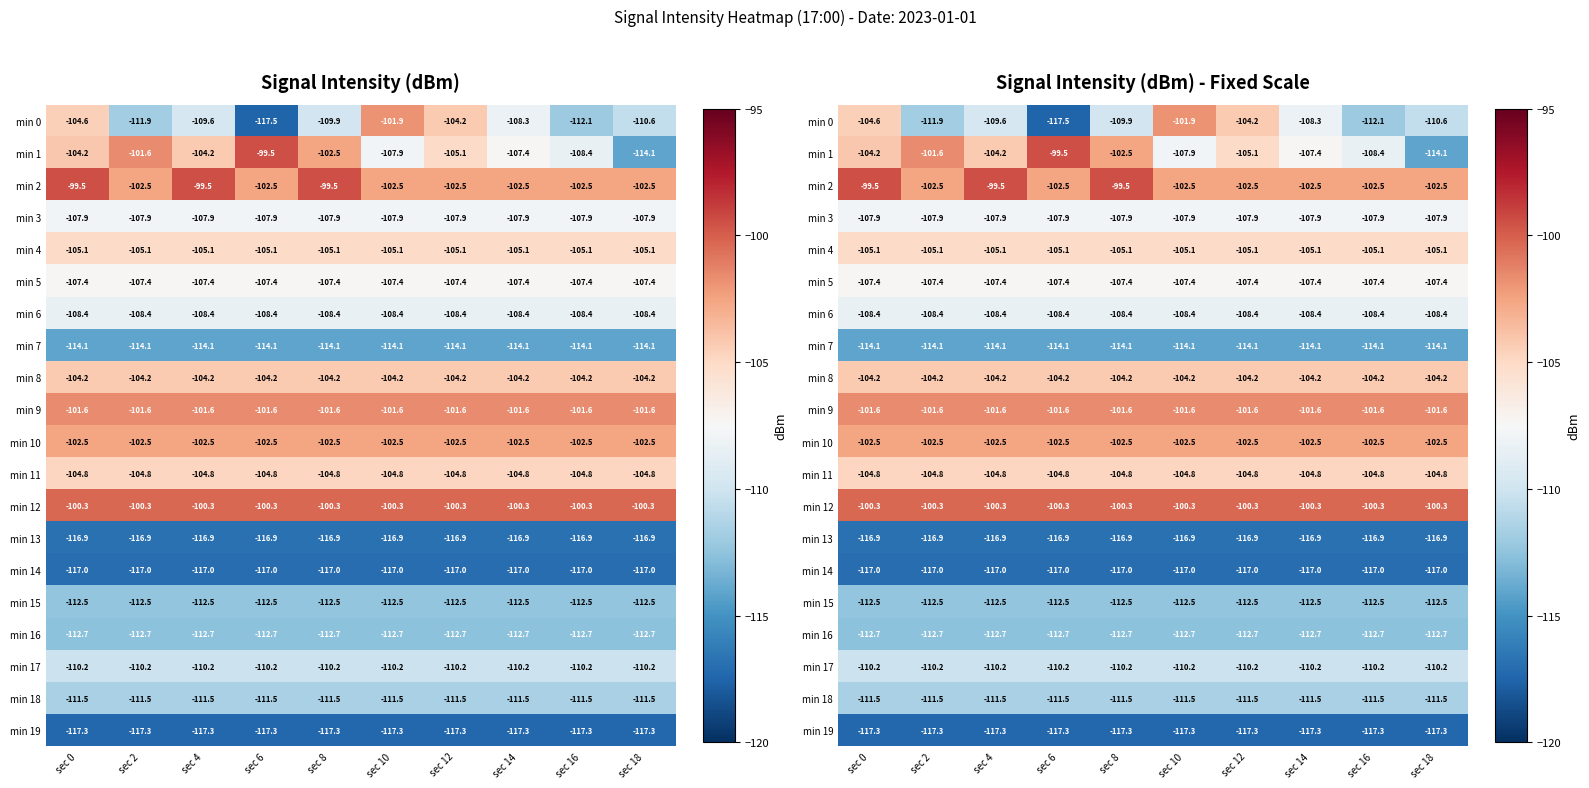

Is it true that min 18 equals -48.4 at sec 12?

False